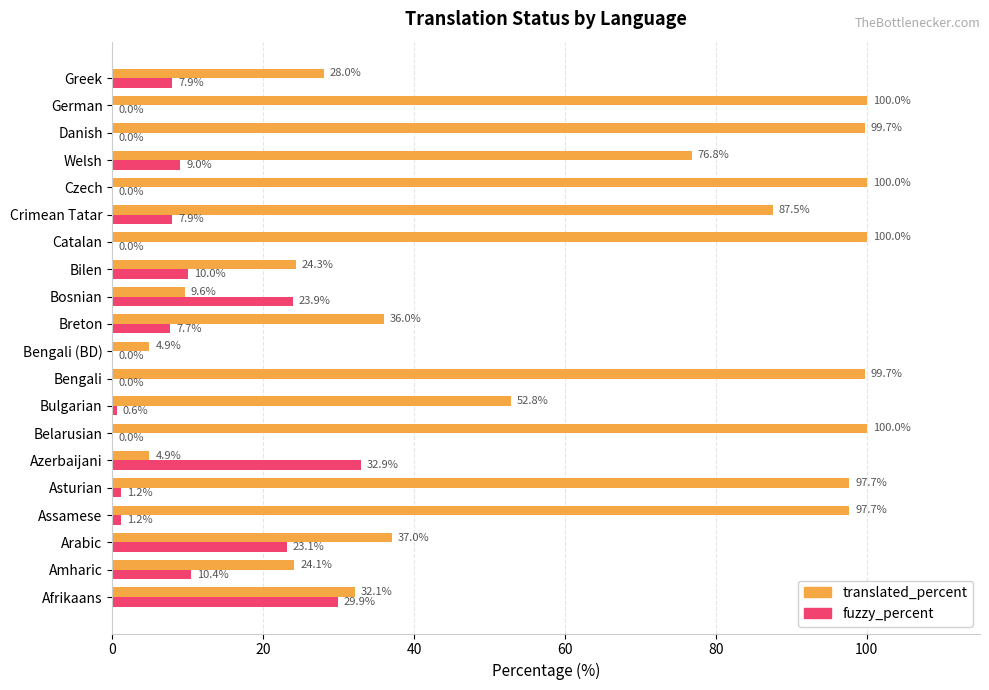

Between Afrikaans and Bengali, which series saw the biggest shift?

translated_percent